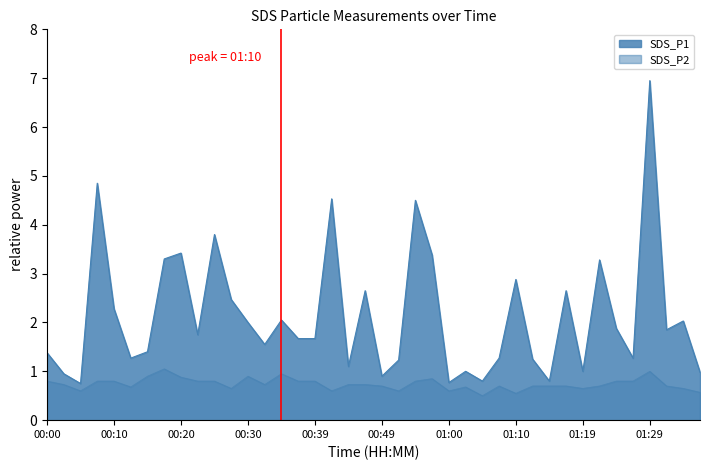

At which category is the sum across all series the highest?

01:29